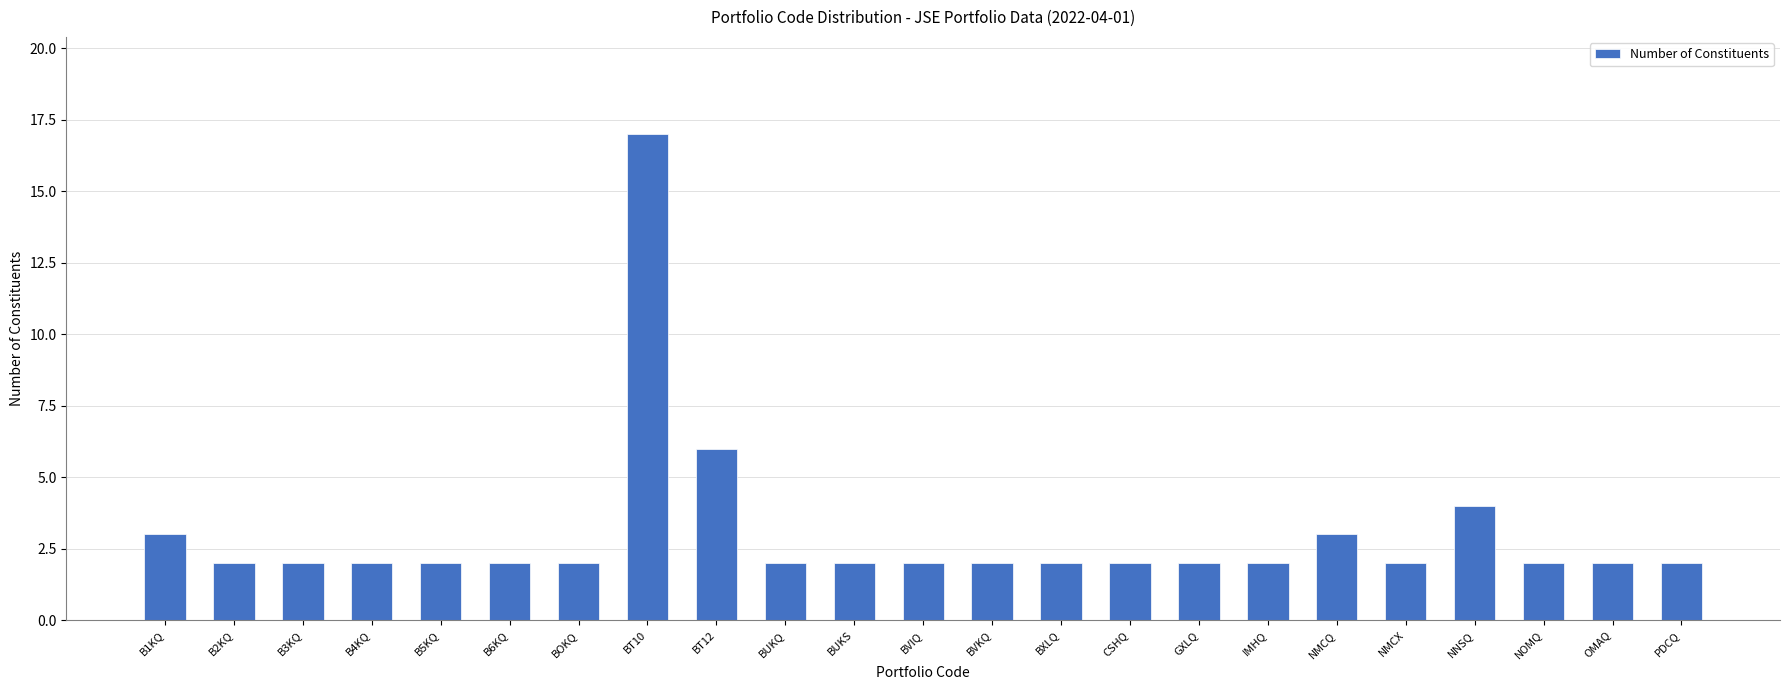

What is the label of the 9th bar from the right?

CSHQ